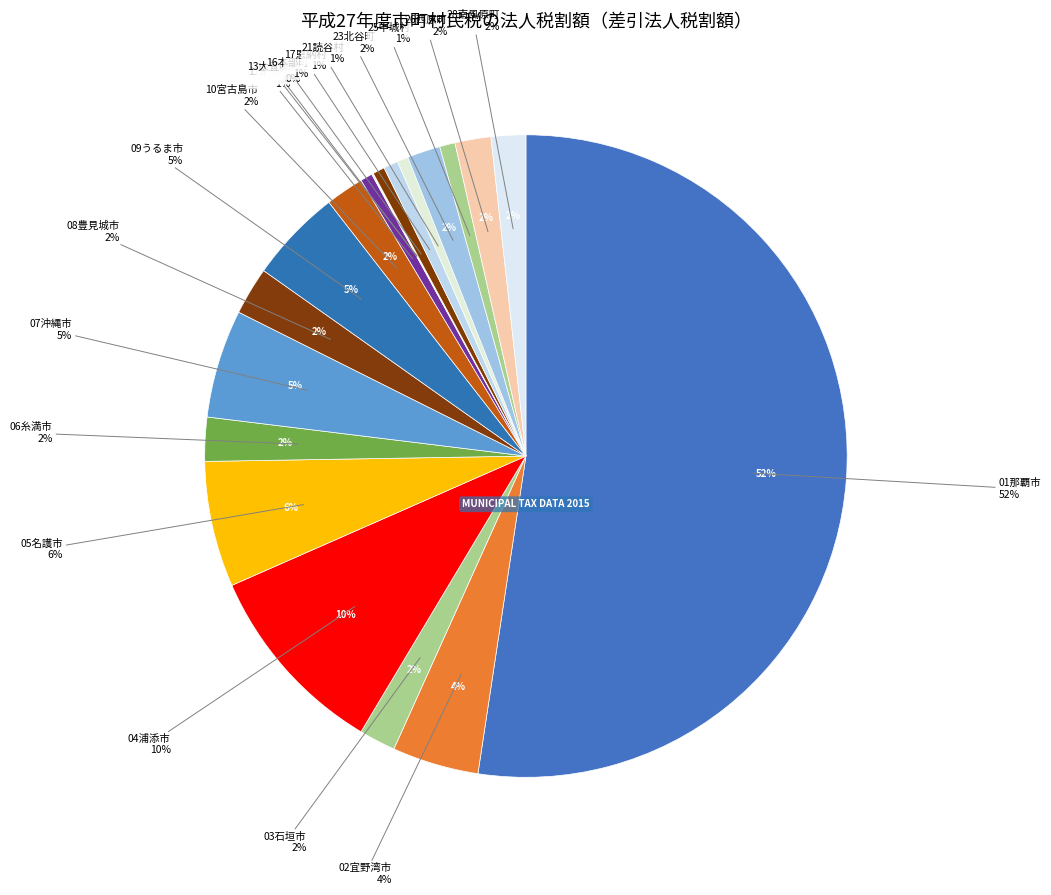

To the nearest percent, what is the combined percentage of 17恩納村 and 21読谷村?

1%